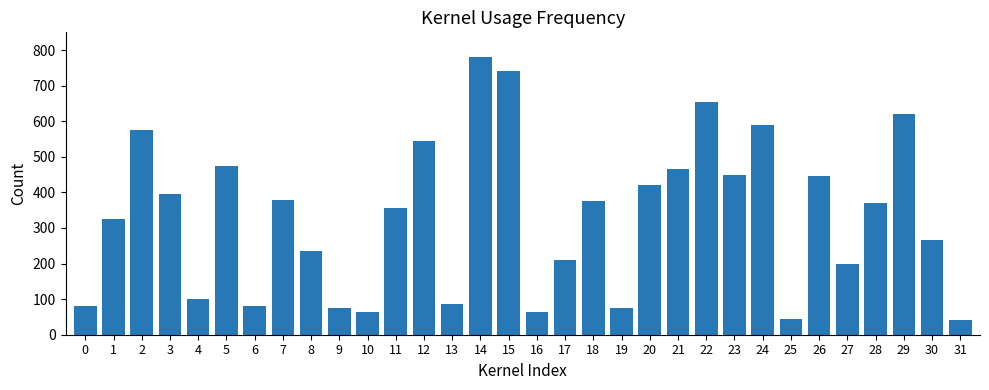

At which label does the data first exceed 370?

2